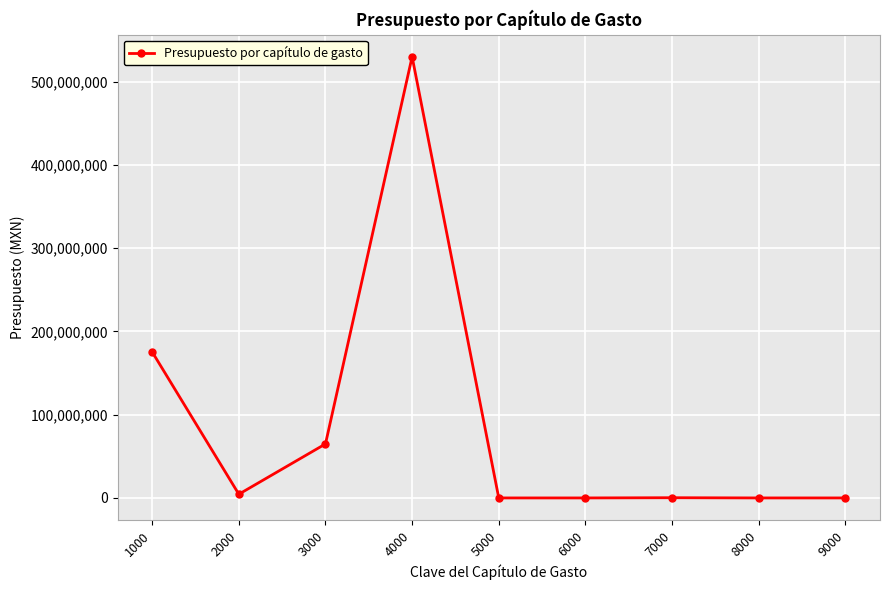

How many values are below 260000?

4